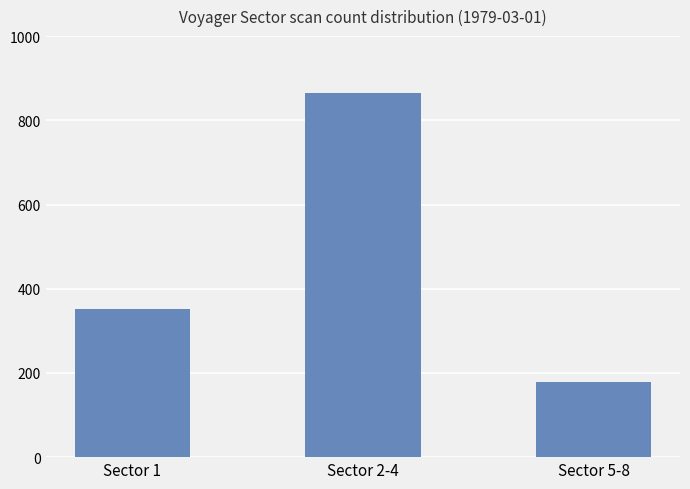

What is the change in value from Sector 2-4 to Sector 5-8?

-686